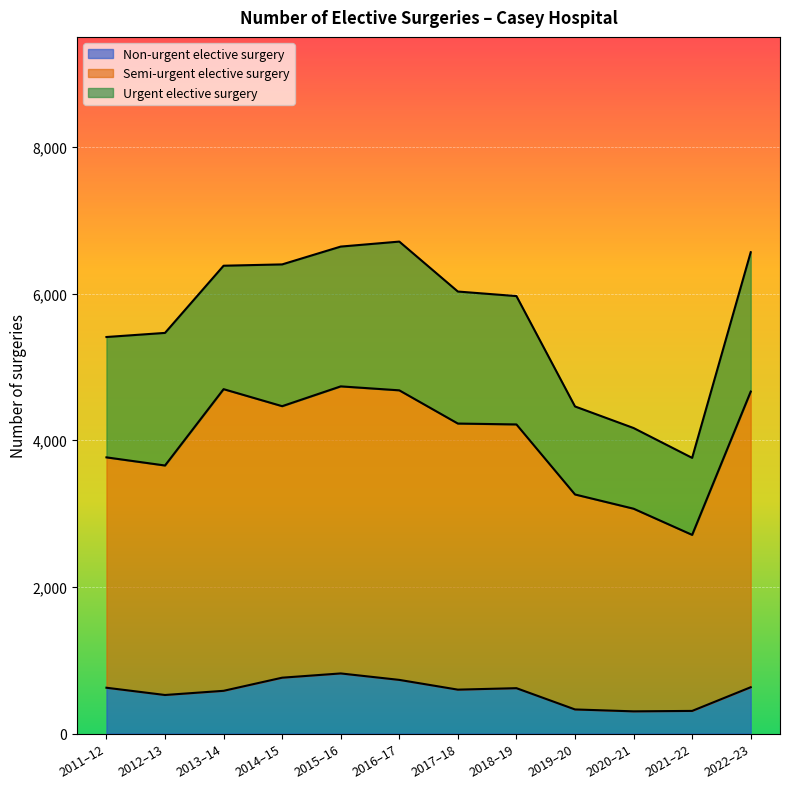

What is the difference between the Non-urgent elective surgery values at 2018–19 and 2013–14?

36